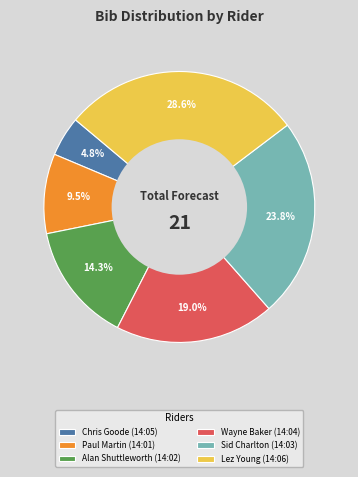

Which slice is the smallest?

Chris Goode (14:05)